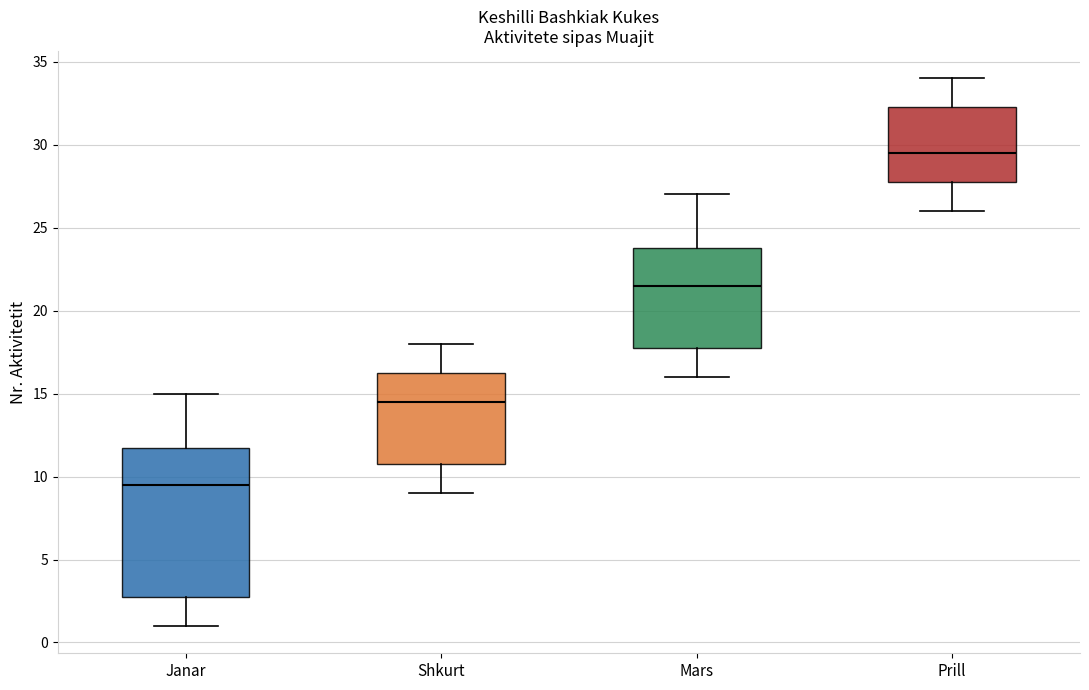

Reading left to right, transcribe this box plot: for each box, give where its median line is, the range the box spans, and where its two whiskers end, as read against the y-axis. The values are not printed on the chart, so give them approximately, as read against the axis.

Janar: median 9.5, box 3.0 to 12.0, whiskers 1.0 to 15.0
Shkurt: median 14.5, box 11.0 to 16.5, whiskers 9.0 to 18.0
Mars: median 21.5, box 18.0 to 24.0, whiskers 16.0 to 27.0
Prill: median 29.5, box 28.0 to 32.5, whiskers 26.0 to 34.0